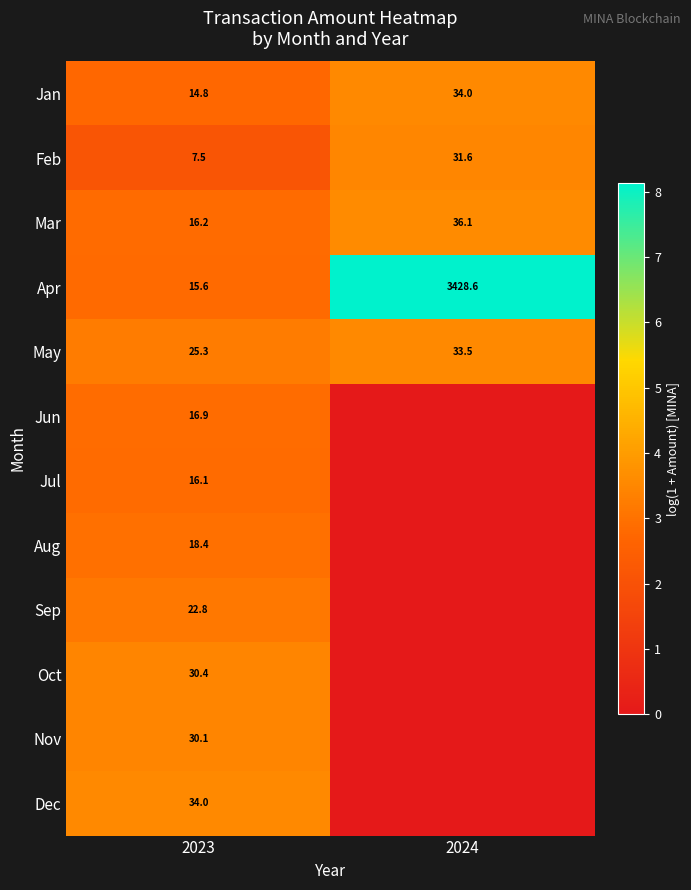

What is the difference between the Feb values at 2023 and 2024?

24.1